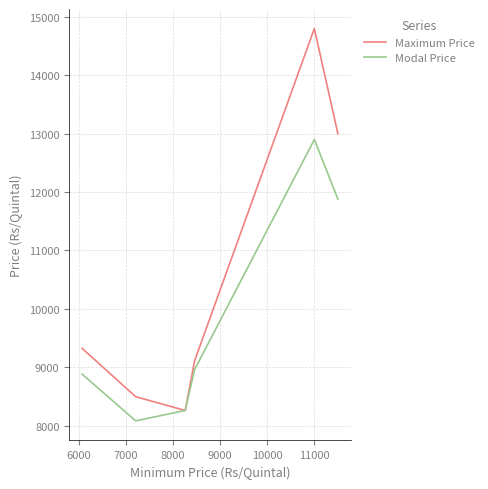

Rank the series by their average value, from lowest to highest.

Modal Price, Maximum Price